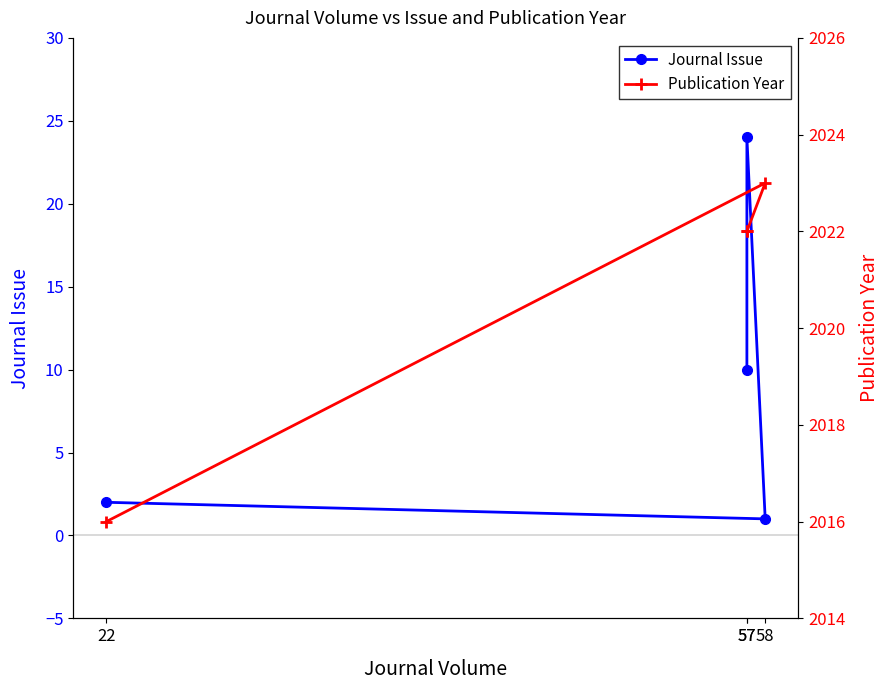

At which category does Publication Year reach its first local peak?

58